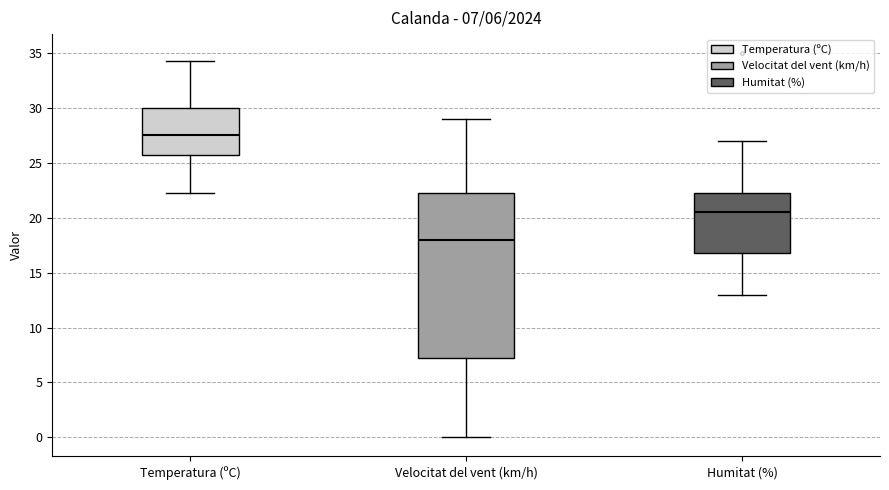

Comparing the boxes themselves (not the whiskers), which one is the tallest?

Velocitat del vent (km/h)